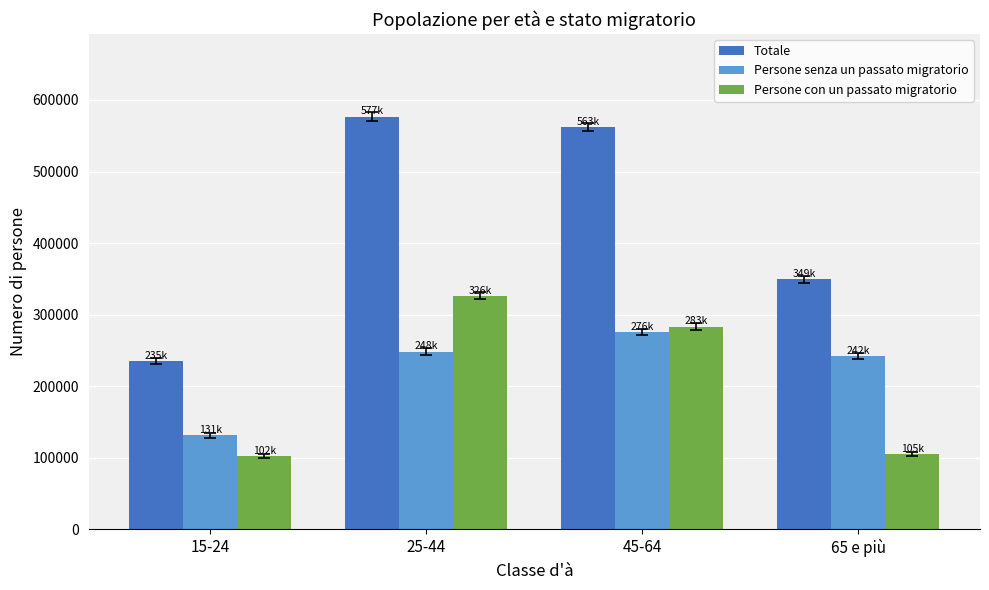

How many data points does each series have?

4